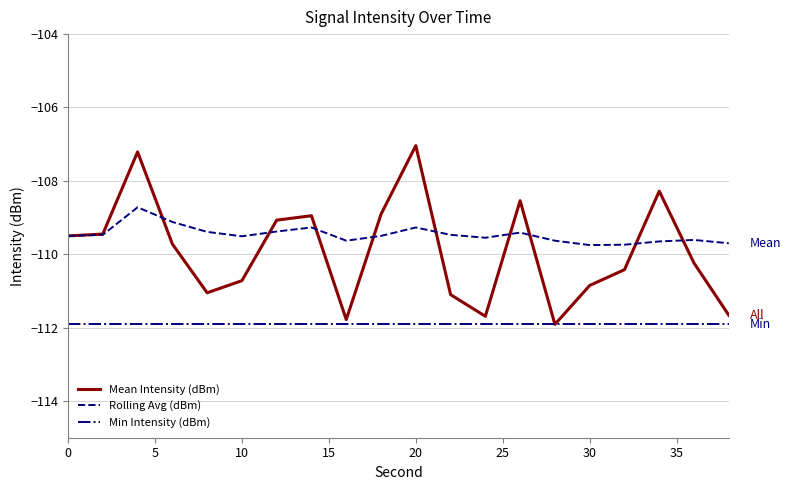

How many distinct data groups are displayed?

3